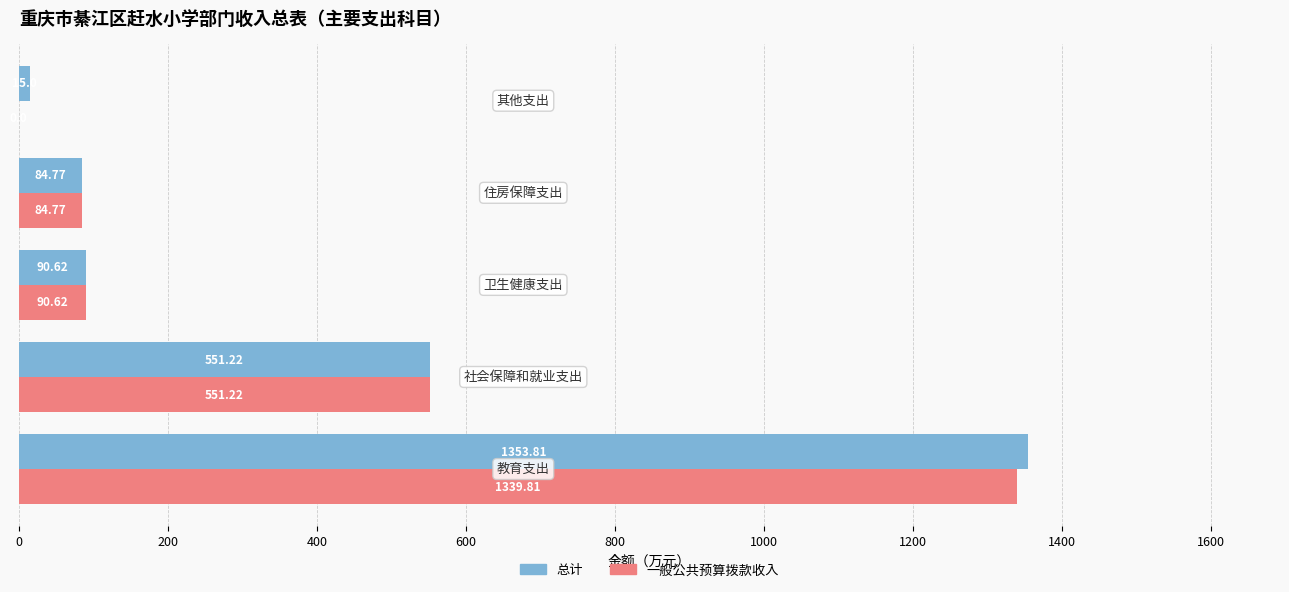

What are all the series names shown in the legend?

总计, 一般公共预算拨款收入